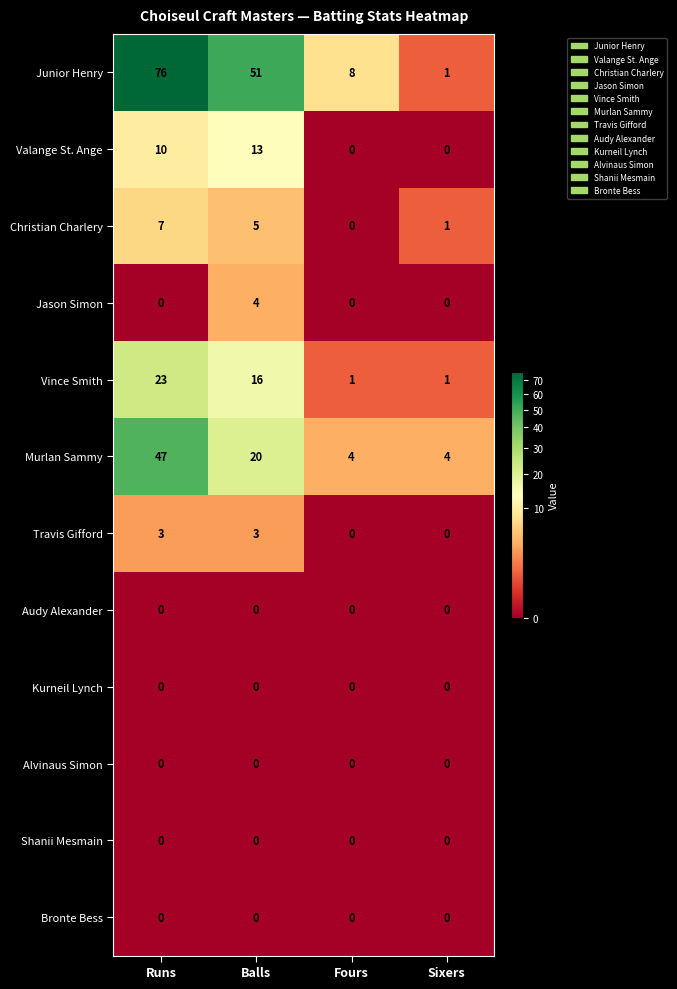

At which category is the sum across all series the highest?

Runs